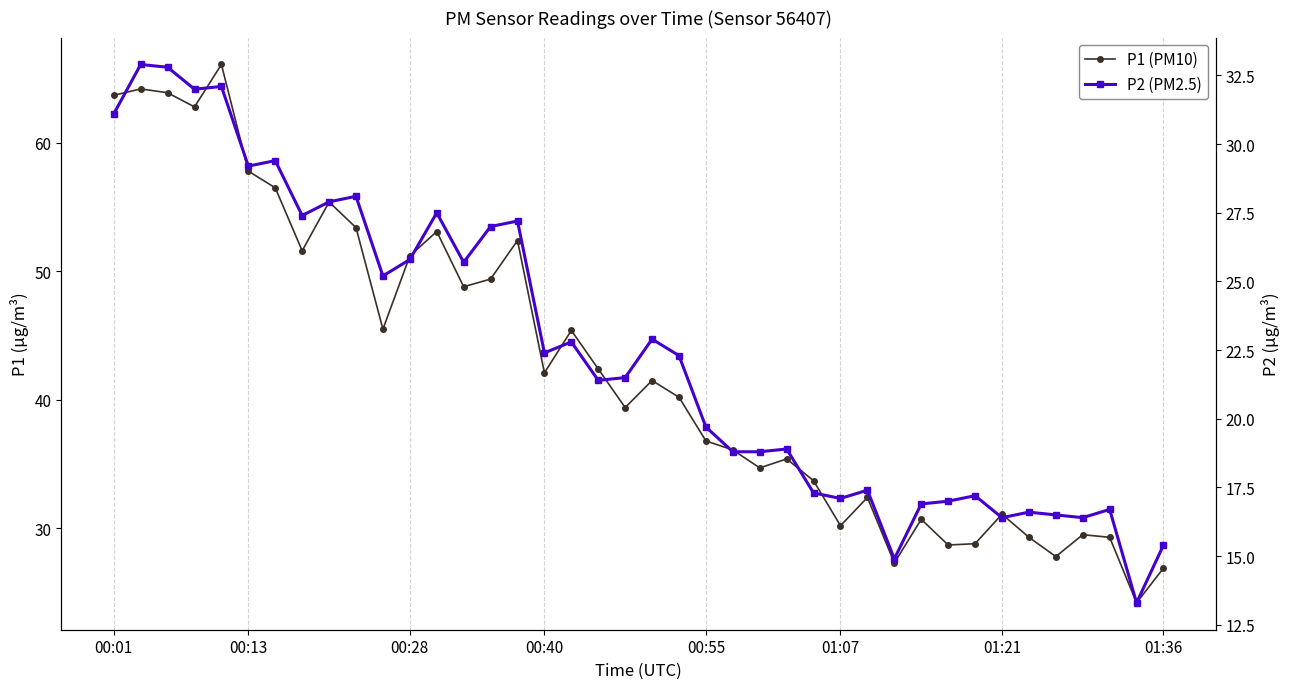

How many lines are shown in the chart?

2